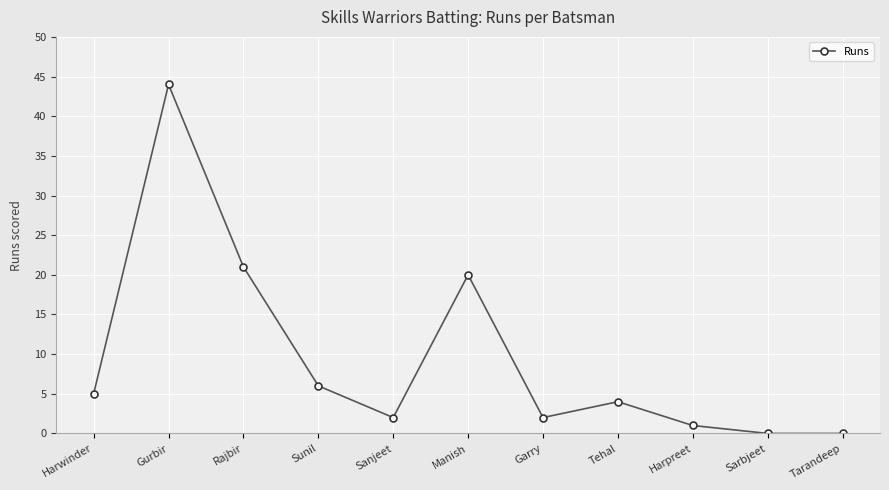

What is the label of the 5th point from the right?

Garry